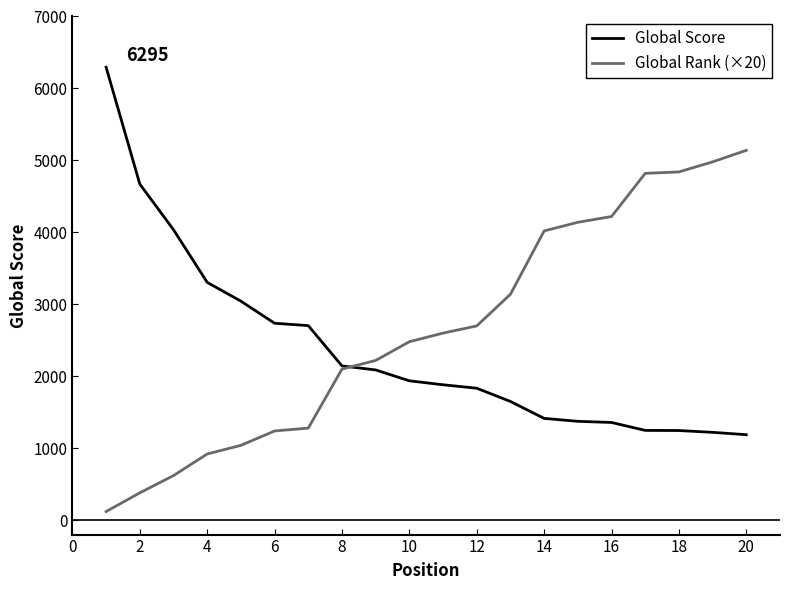

Rank the series by their maximum value, from lowest to highest.

Global Rank (×20), Global Score